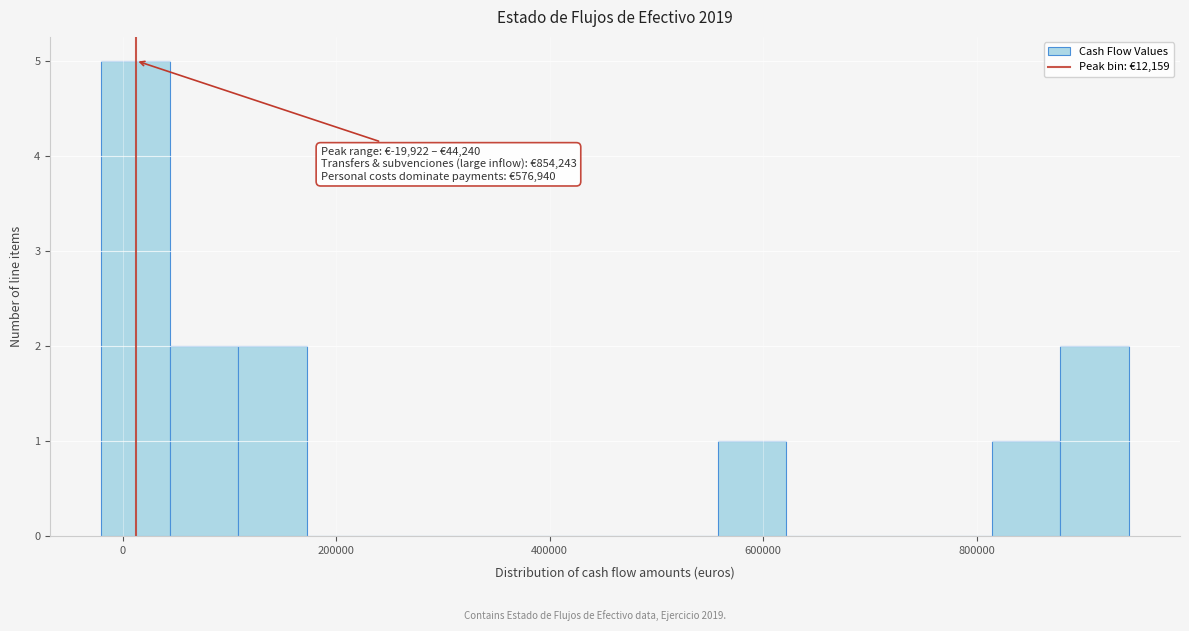

Around what value on the x-axis is the tallest bar? Give the approximate position of its centre, as read against the axis.

20000